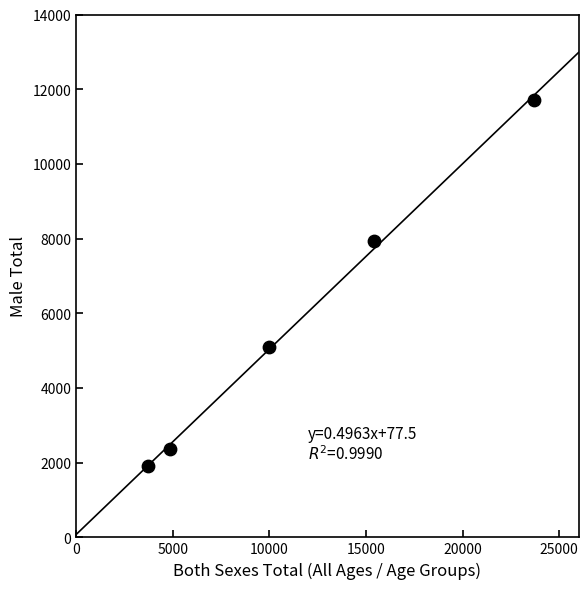

What is the range of X values (max minus min)?

19956